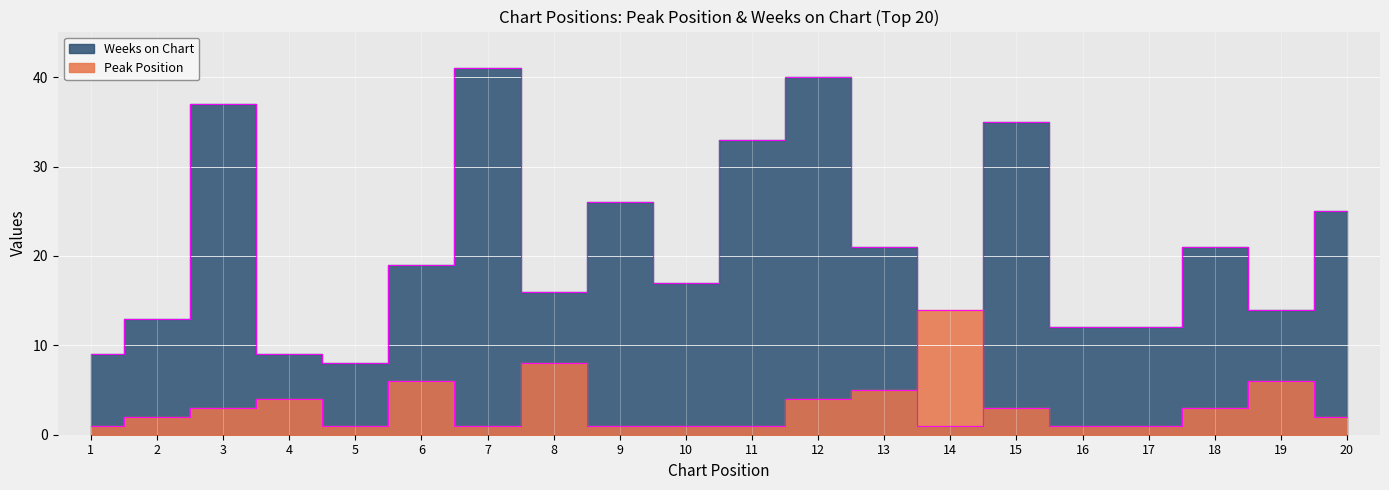

List the series in order of their overall mean, highest first.

Weeks on Chart, Peak Position